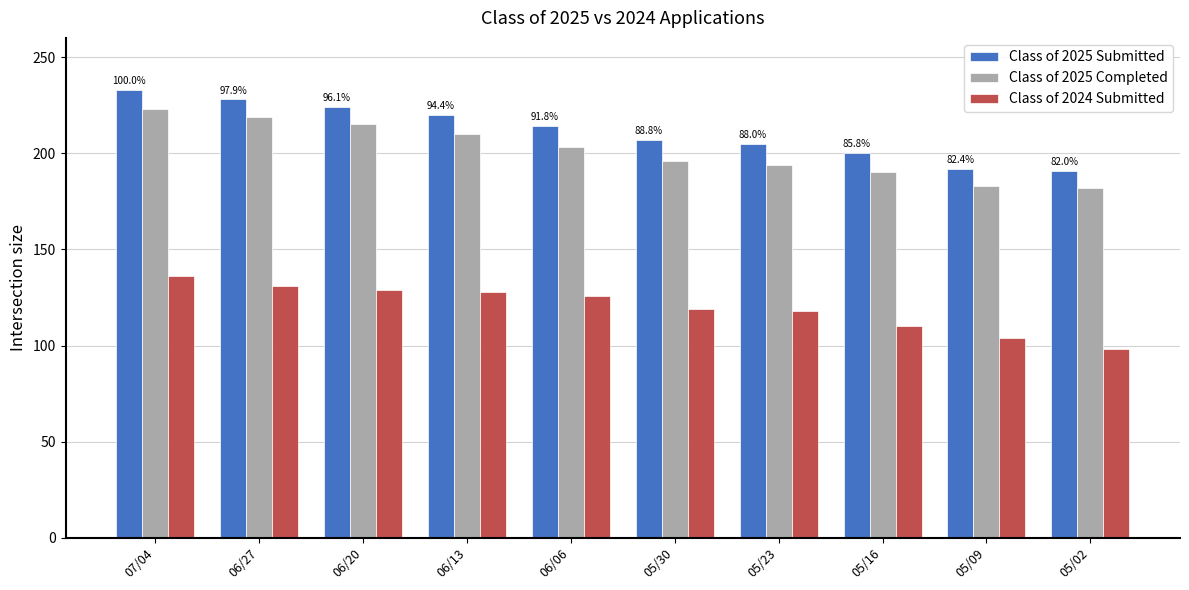

Which series has the widest spread of values?

Class of 2025 Submitted